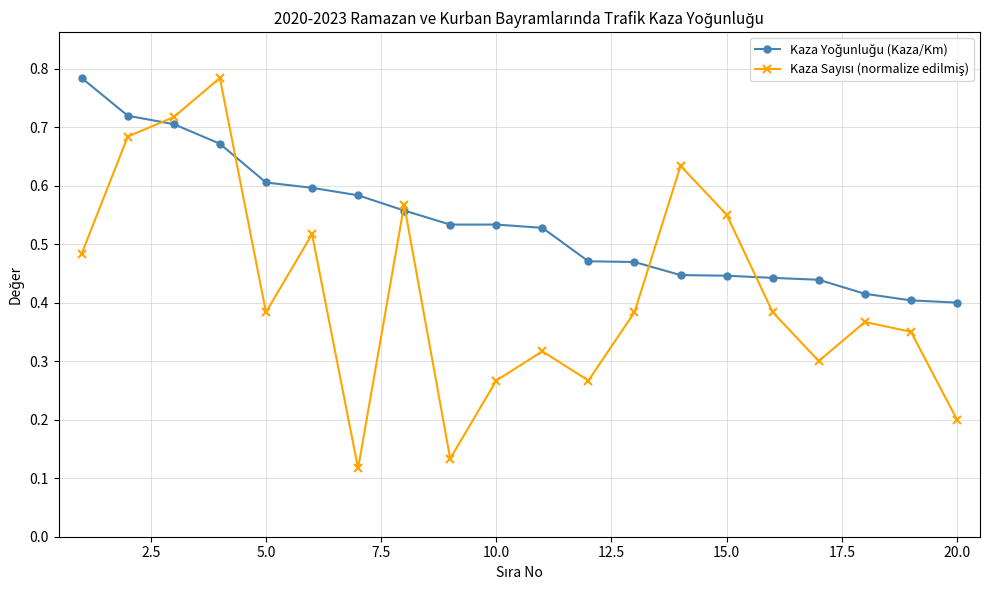

How many intersections are there between Kaza Yoğunluğu (Kaza/Km) and Kaza Sayısı (normalize edilmiş)?

6